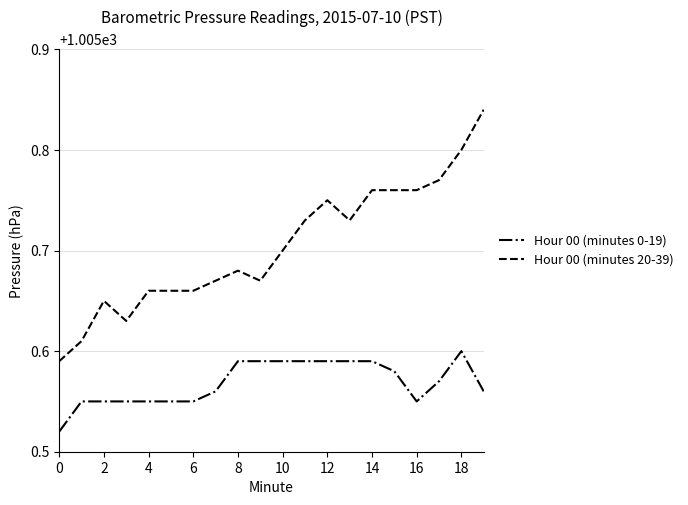

True or false: Hour 00 (minutes 20-39) and Hour 00 (minutes 0-19) intersect in this chart.

False